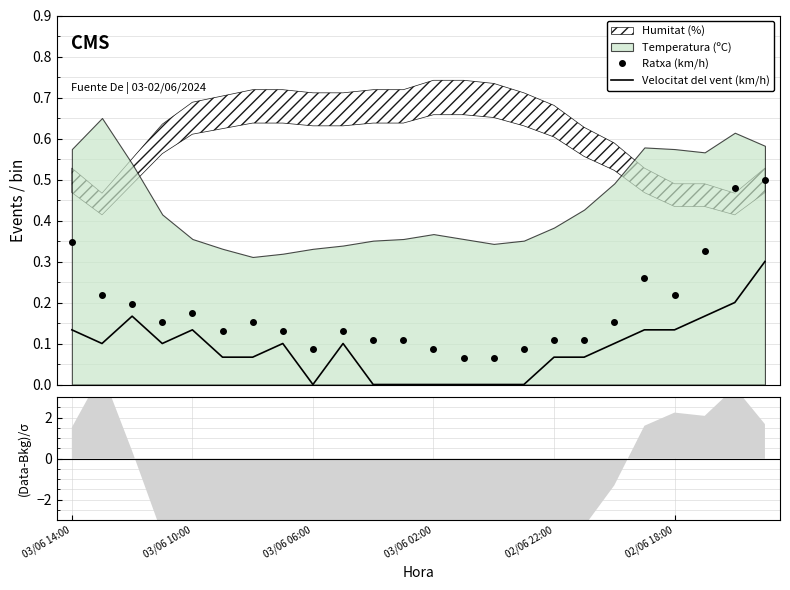

True or false: Velocitat del vent (km/h) and Ratxa (km/h) cross at least once.

False